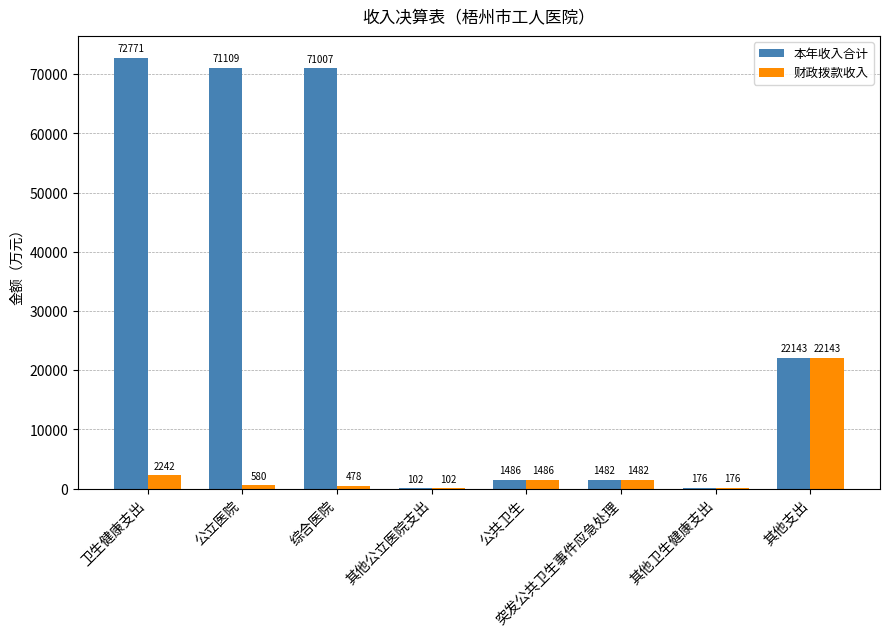

At which category is the sum across all series the highest?

卫生健康支出